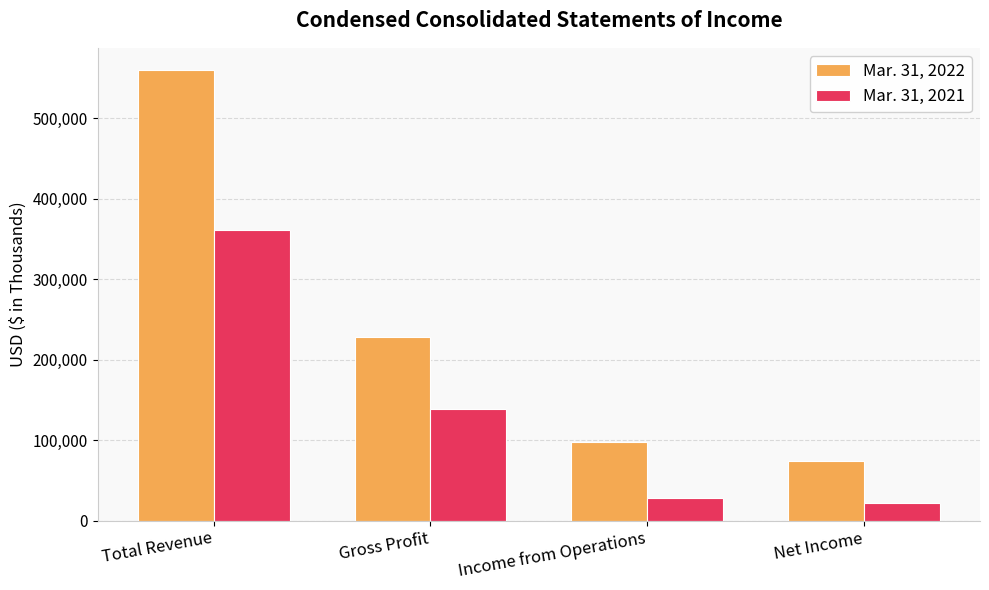

What is the label of the 4th bar from the right?

Total Revenue